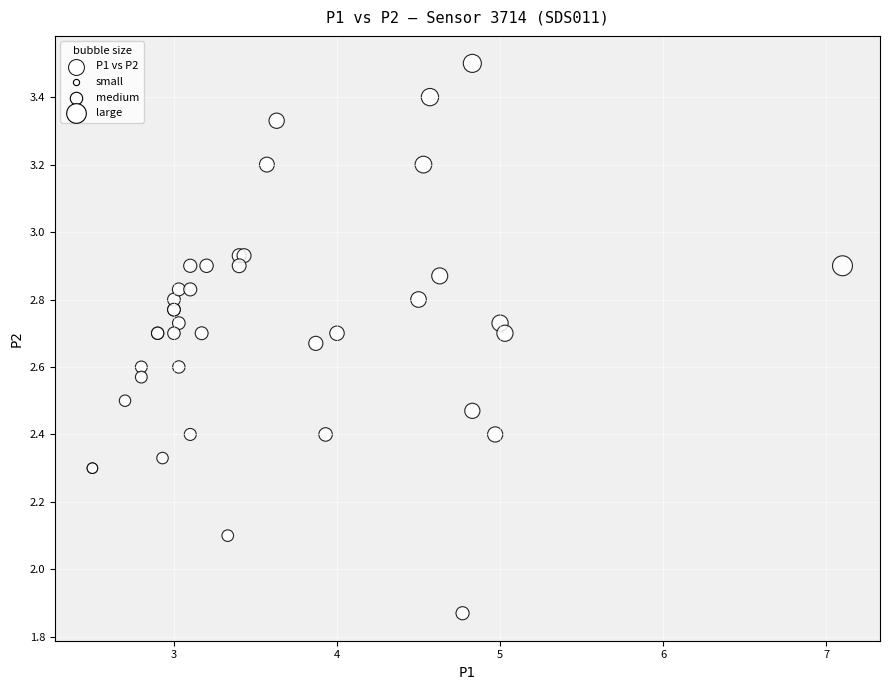

What Y value in the scatter plot is closest to 2?

2.1